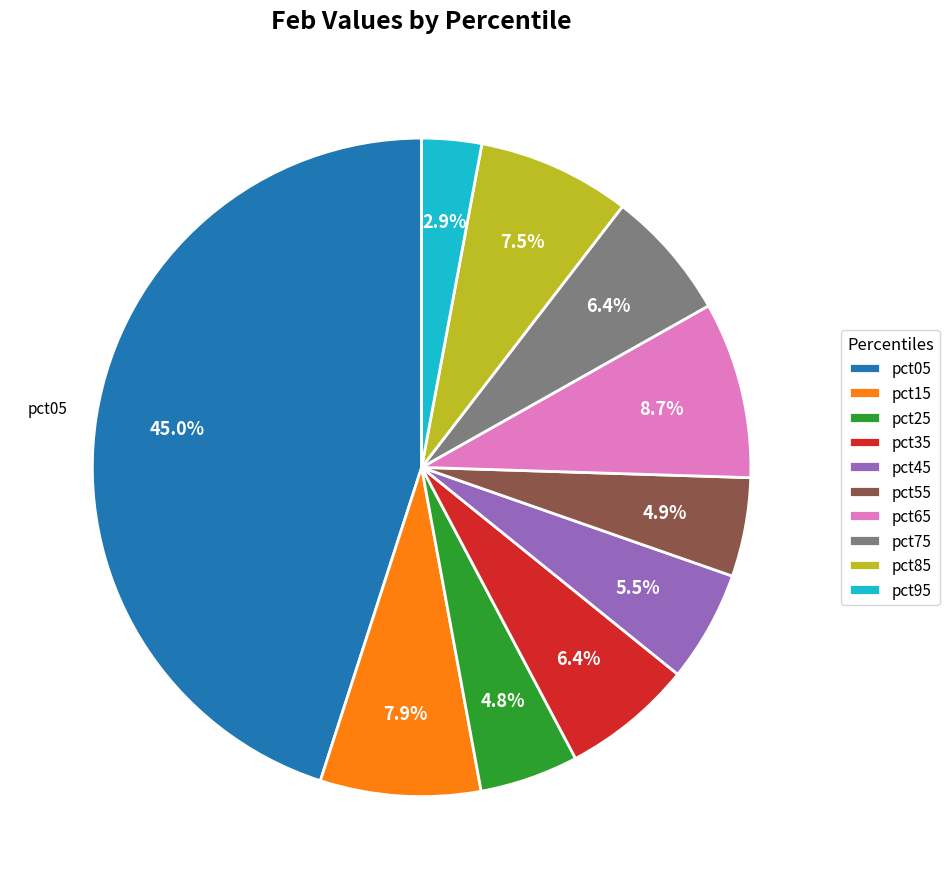

How much of the chart is everything except pct65?

91.3%